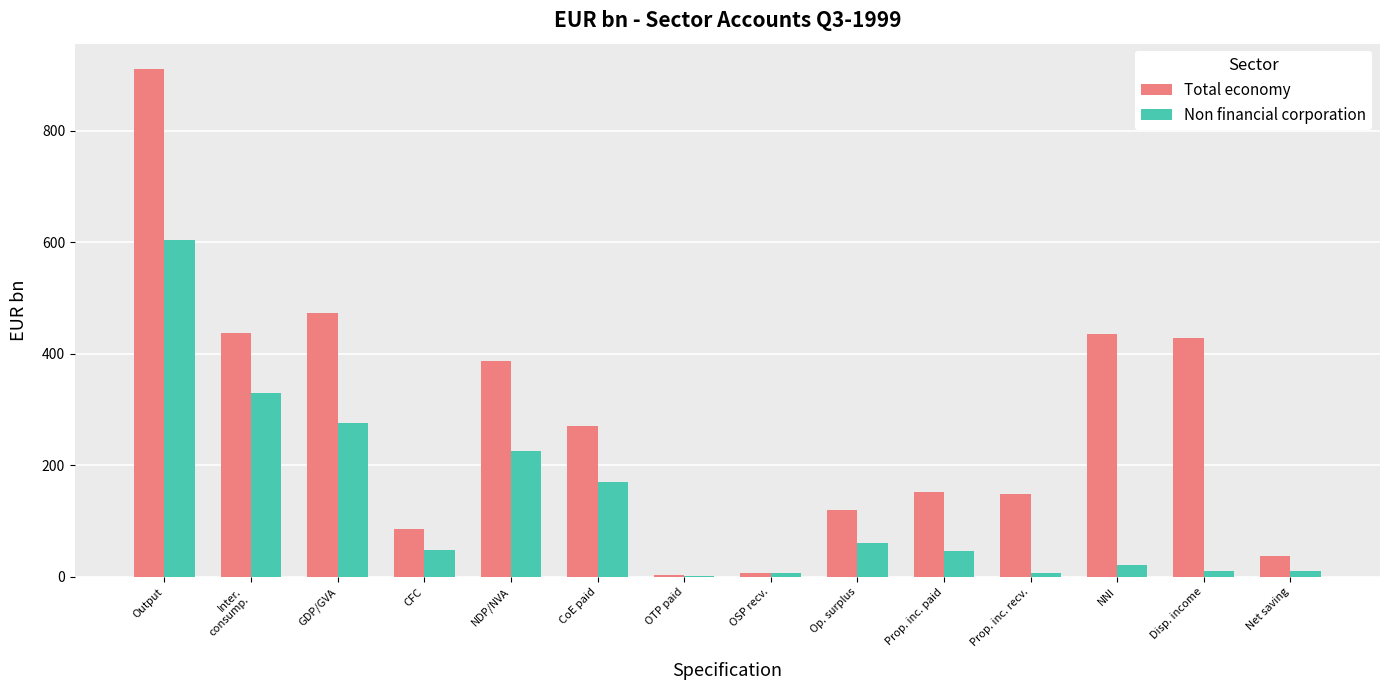

At which category does the chart reach its peak across all series?

Output